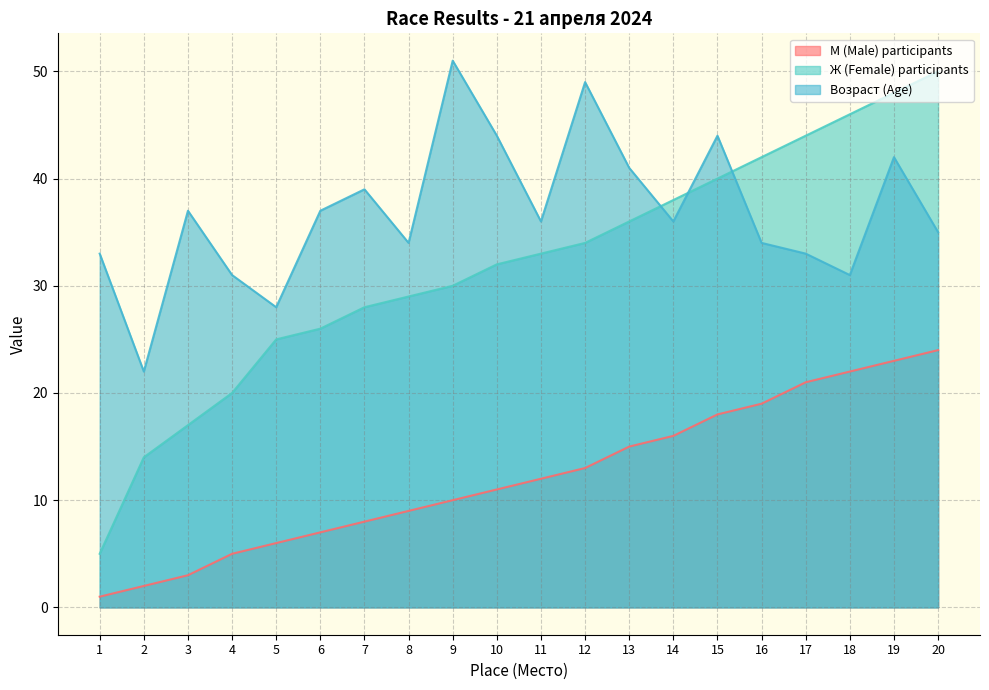

Where does the Возраст (Age) series first go above 36?

3